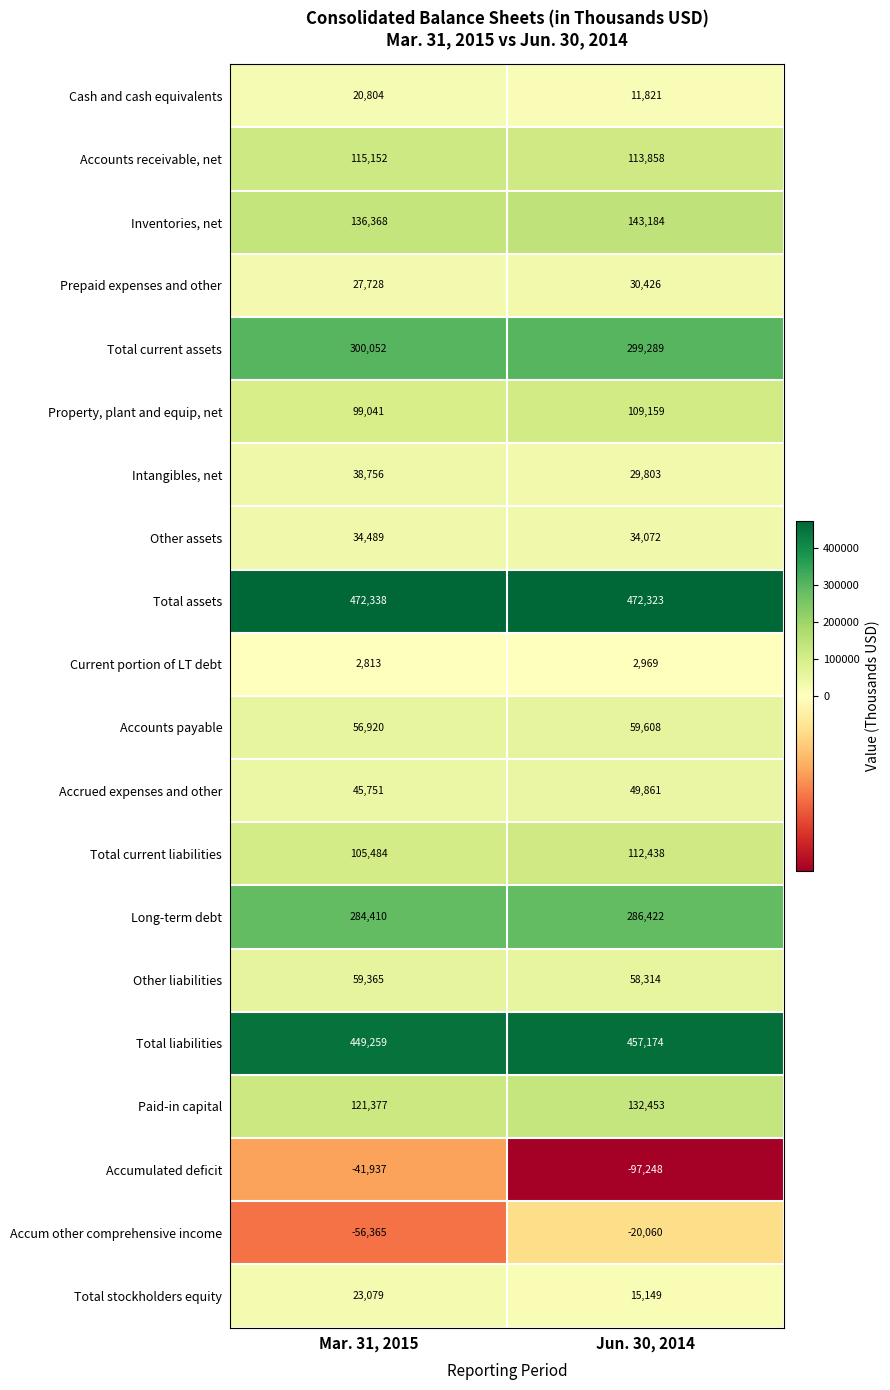

Is it true that Cash and cash equivalents equals 11670 at Mar. 31, 2015?

False